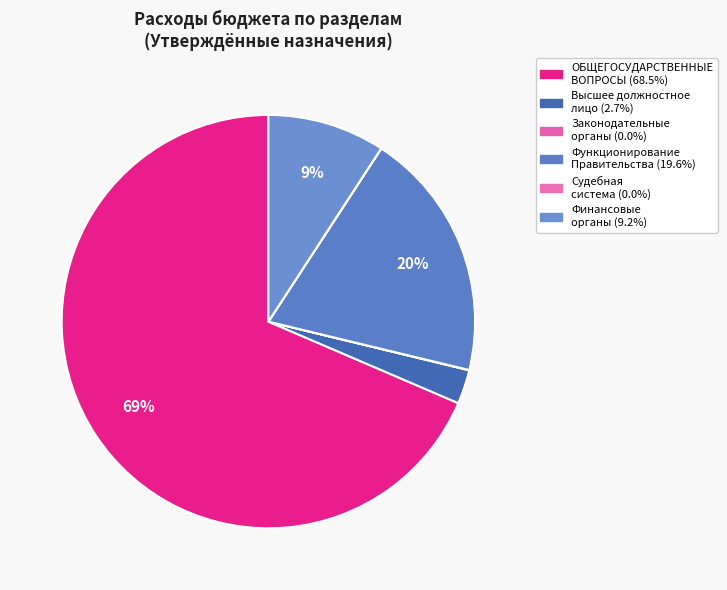

How many slices are in this pie chart?

6